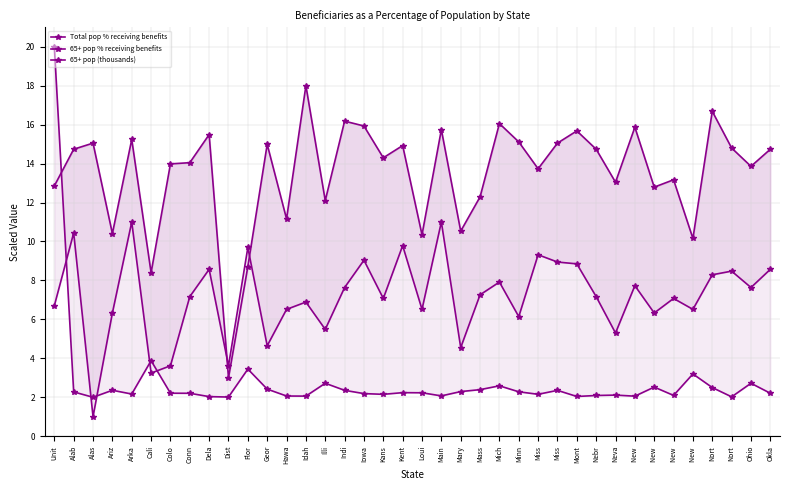

At which label is 65+ pop (thousands) closest to 11?

Cali